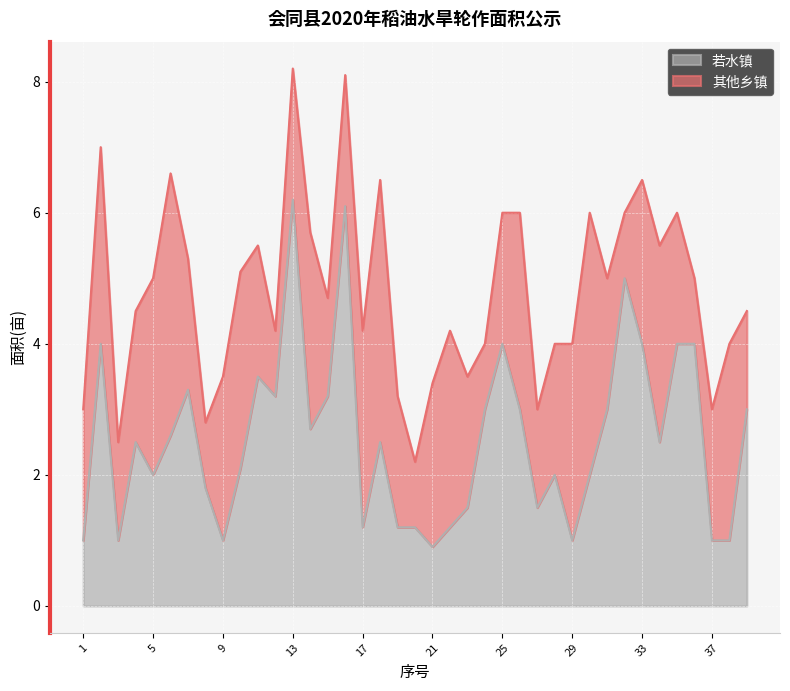

Which label corresponds to the smallest value in the chart?

21